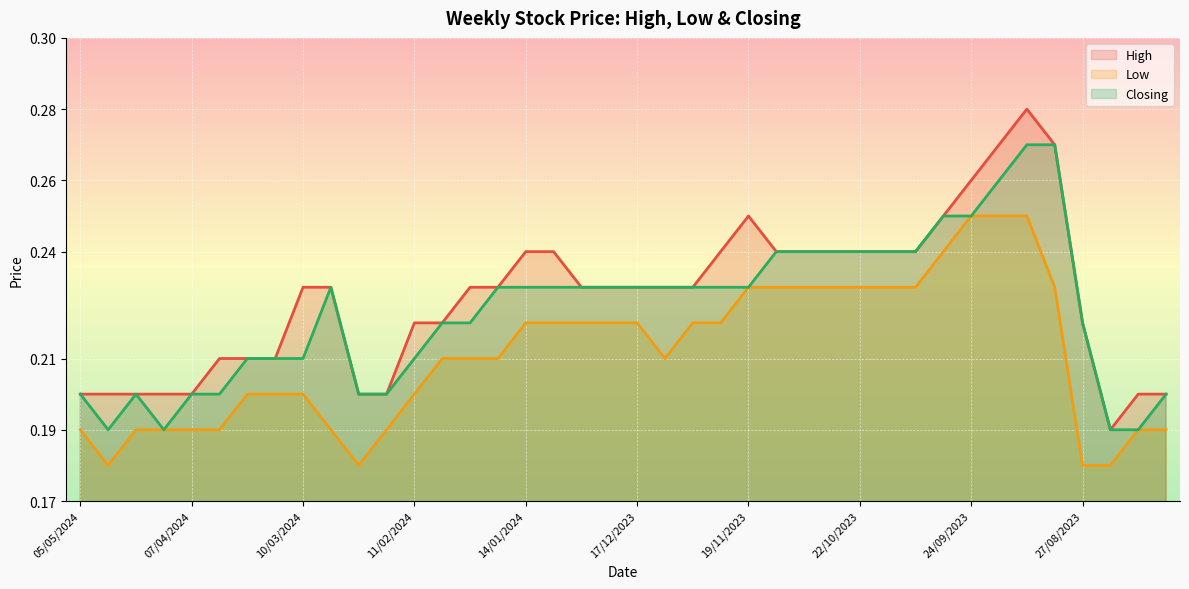

True or false: Closing has more than 0 interior local peaks.

True